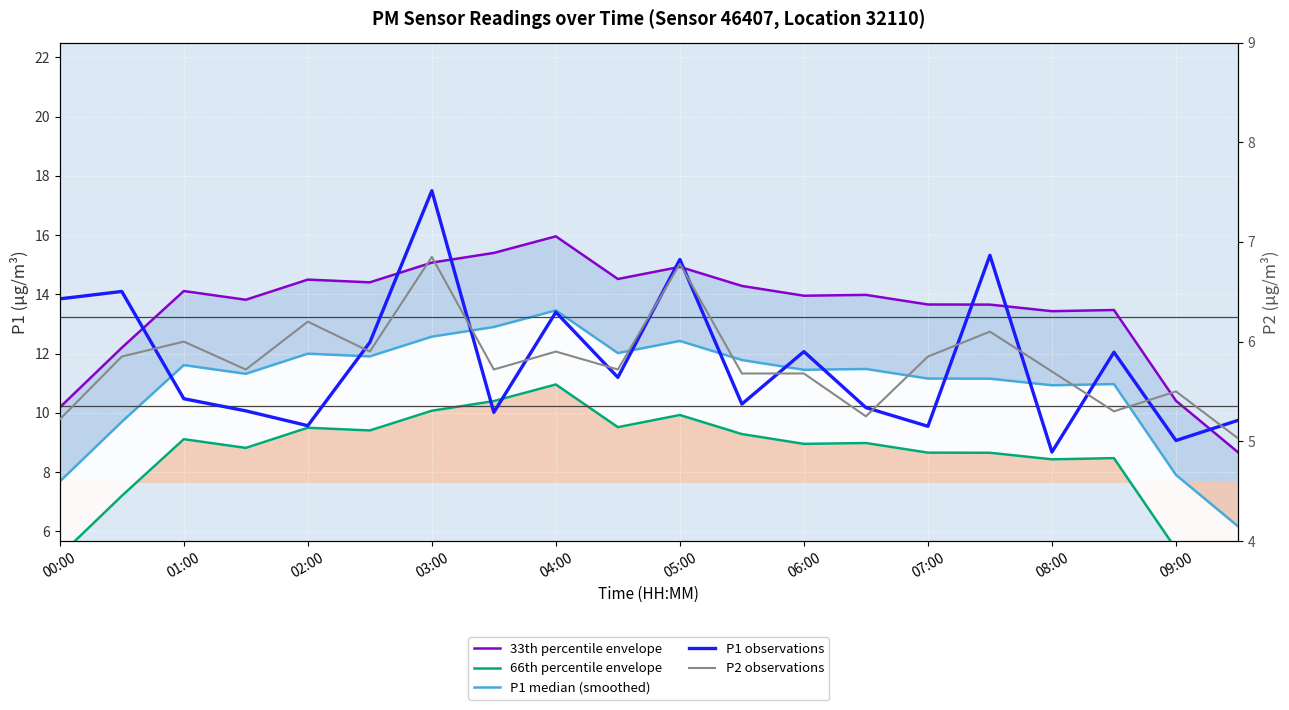

What is the minimum value shown in the chart?

3.7